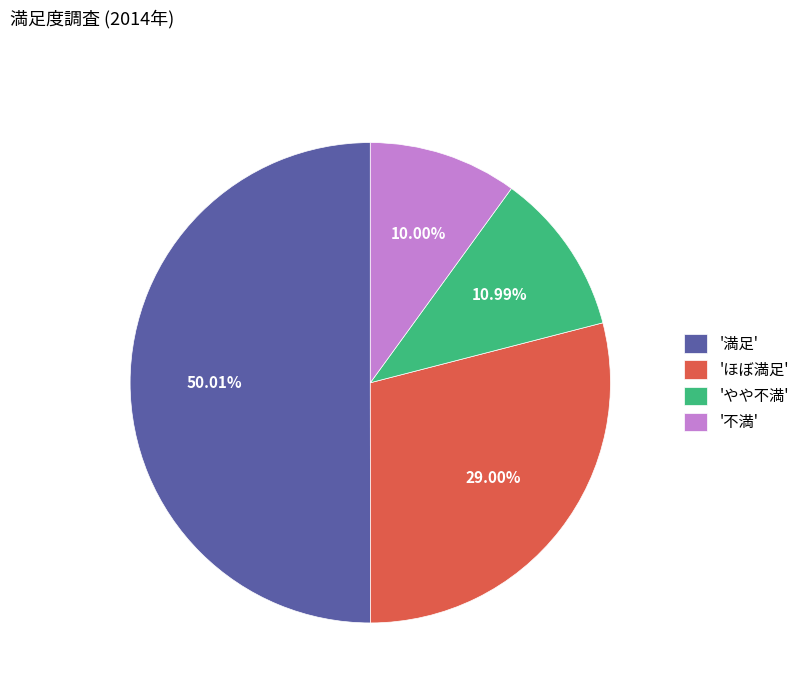

Between 'ほぼ満足' and '満足', which is larger?

'満足'